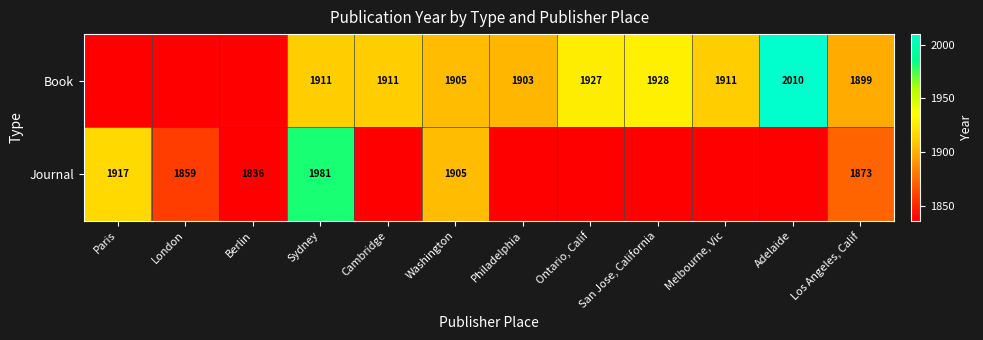

What is the sum of the Book values at Sydney and Ontario, Calif?

3838